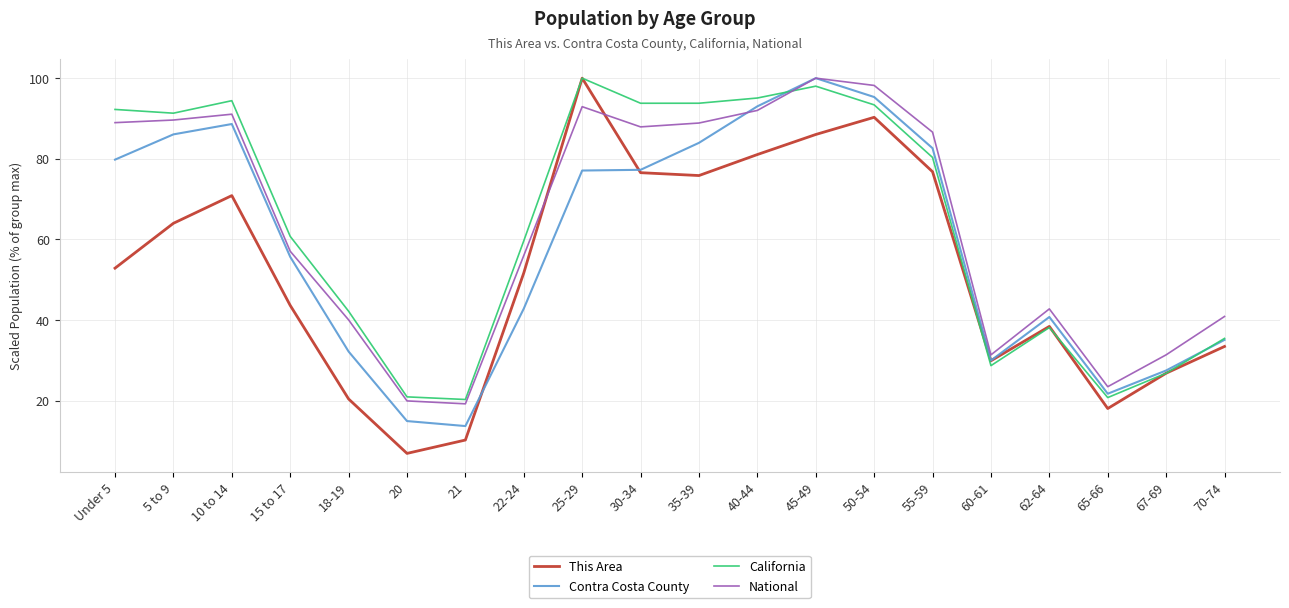

The National series shows 7.4 at 21. True or false?

False